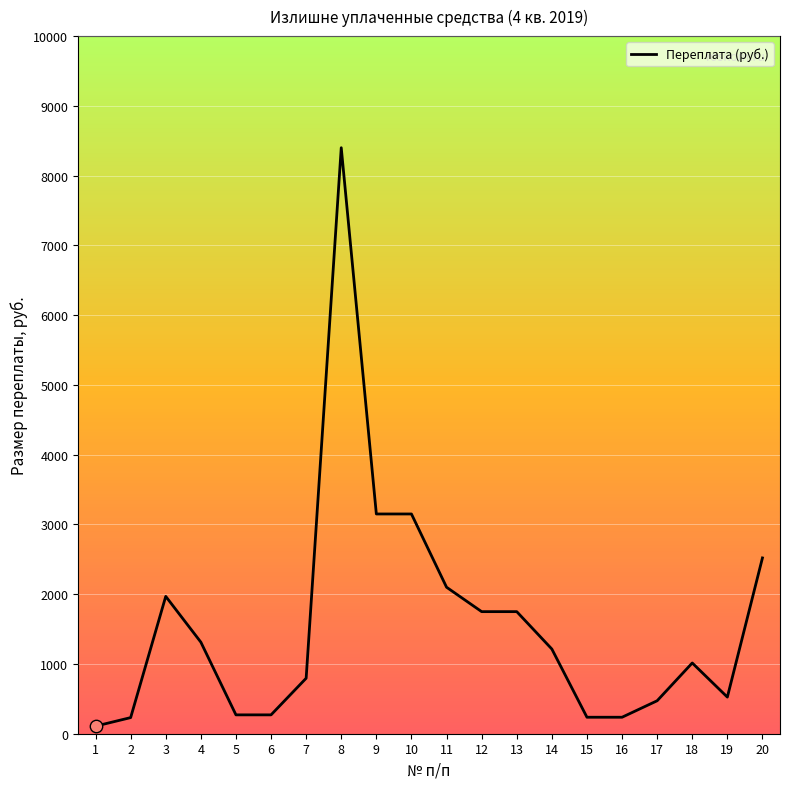

Which has a higher value, 8 or 6?

8